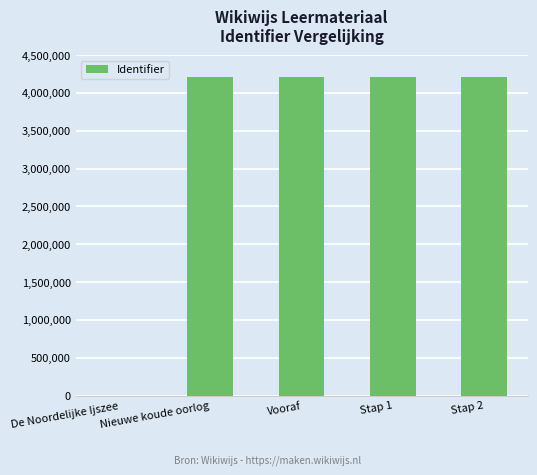

What is the sum of all values?

16837487